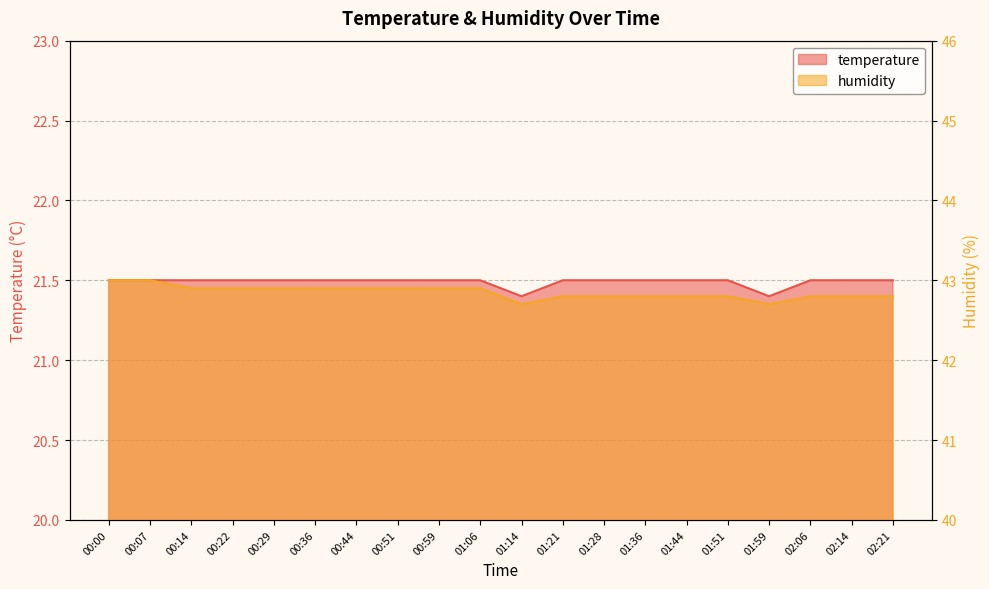

What is the spread (max minus min) of values at 00:14?

21.4